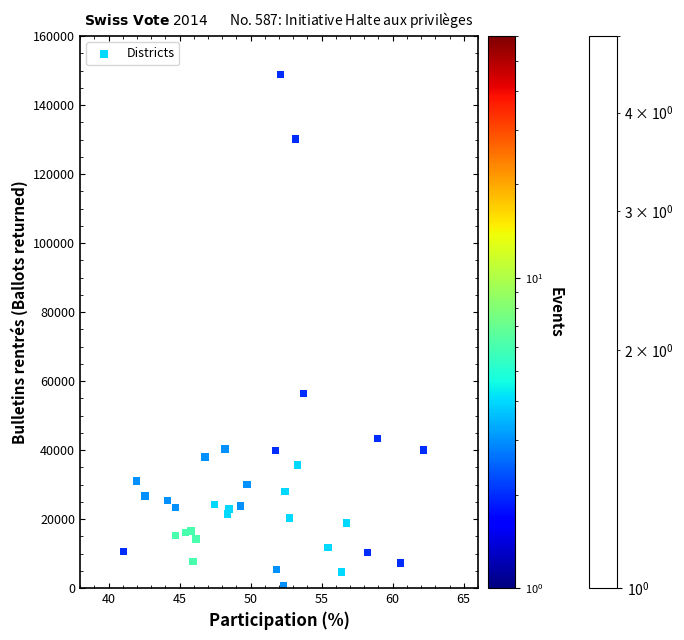

What Y value in the scatter plot is closest to 74794?

56367